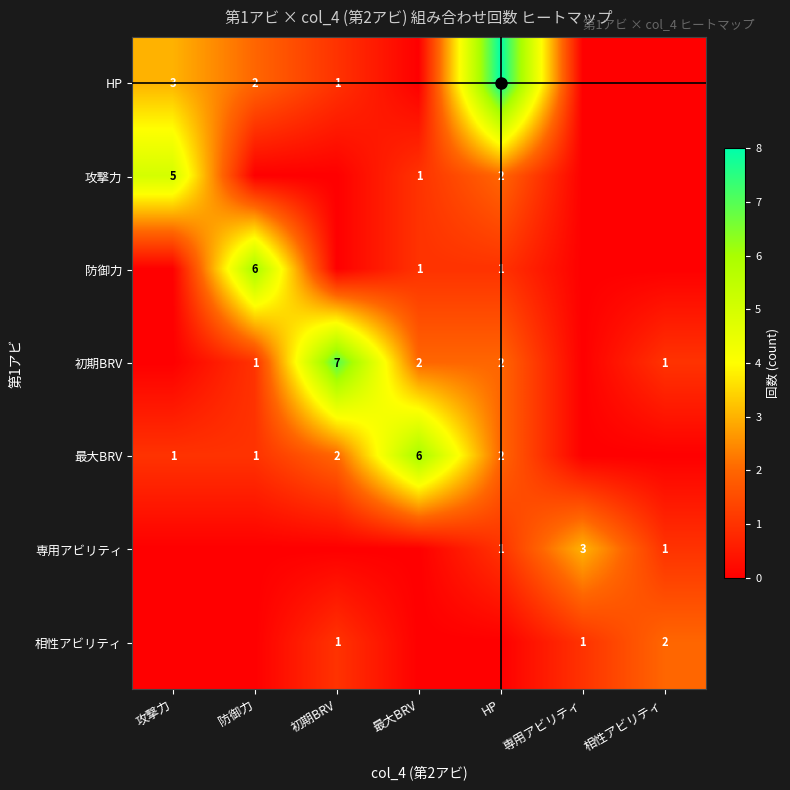

What is the difference between the HP values at HP and 初期BRV?

7